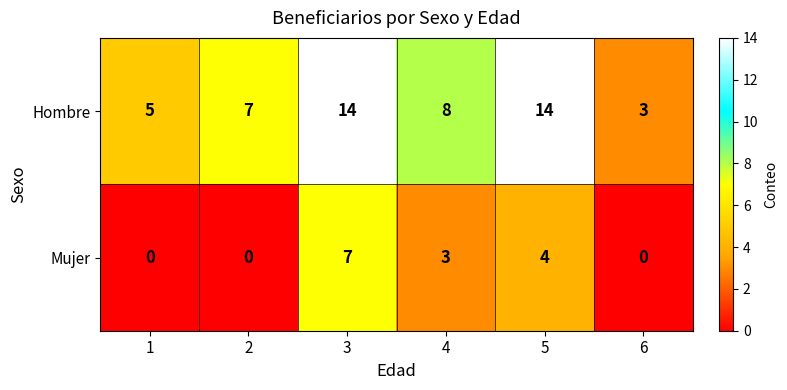

Rank the series by their maximum value, from lowest to highest.

Mujer, Hombre